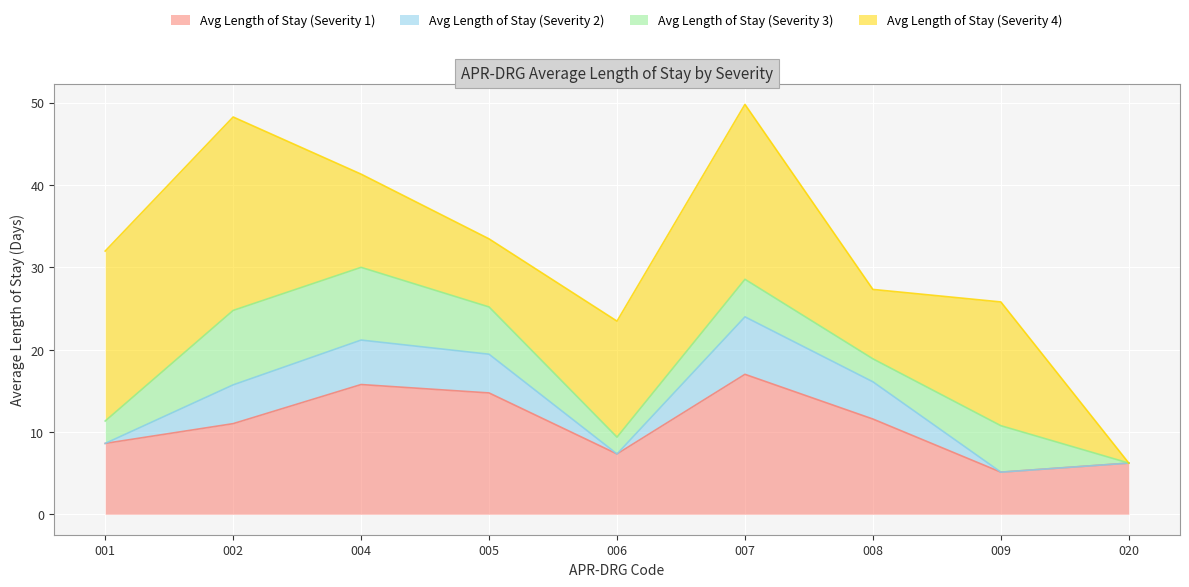

What value does the Avg Length of Stay (Severity 1) series have at 006?

7.3